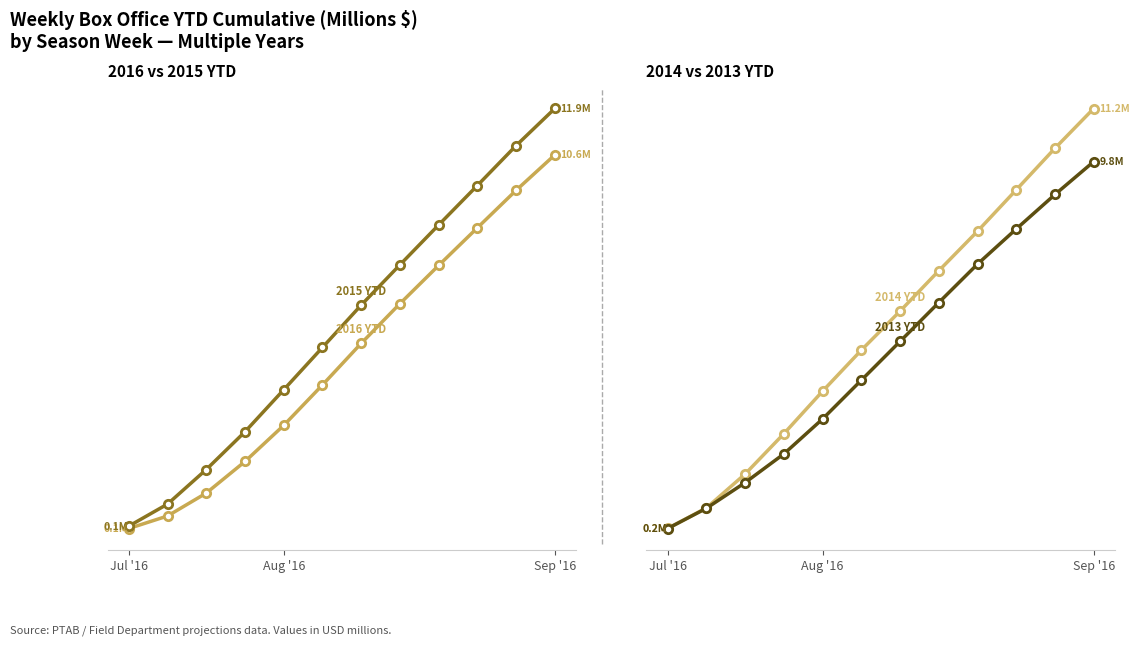

How many values in the 2014 YTD series are below 5?

6